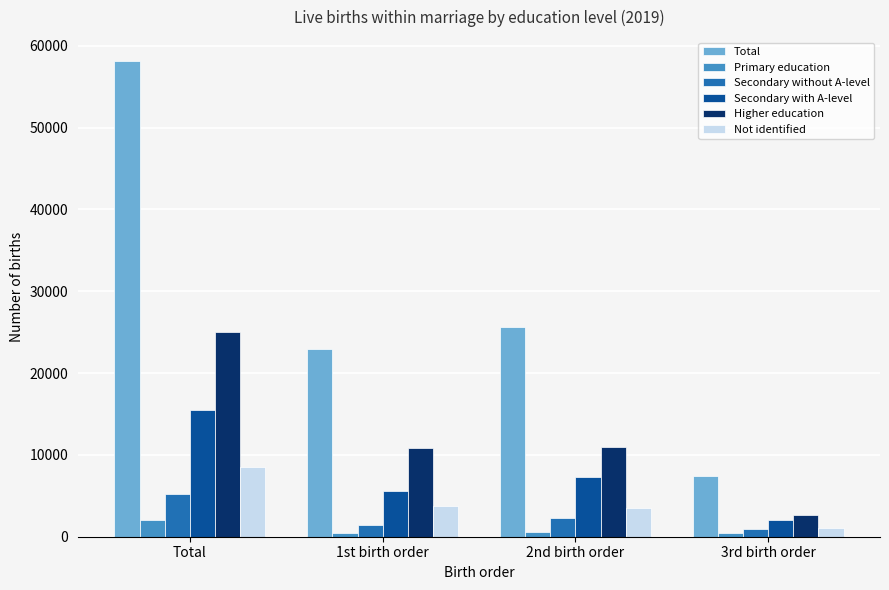

The Total series shows 25653 at 2nd birth order. True or false?

True